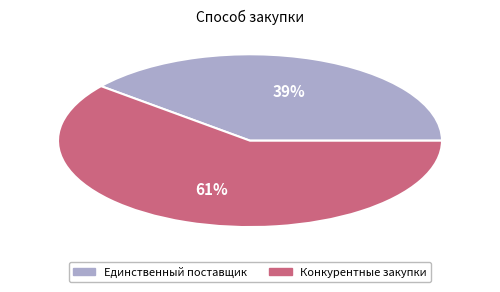

How many segments does this pie chart have?

2